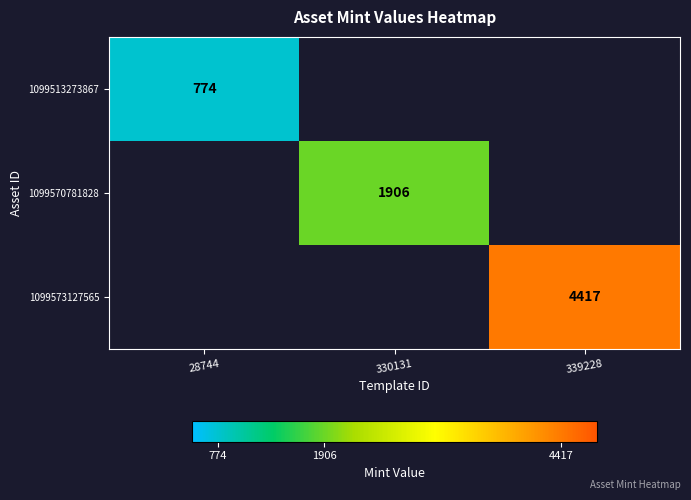

Is it true that 1099570781828 equals 743 at 330131?

False